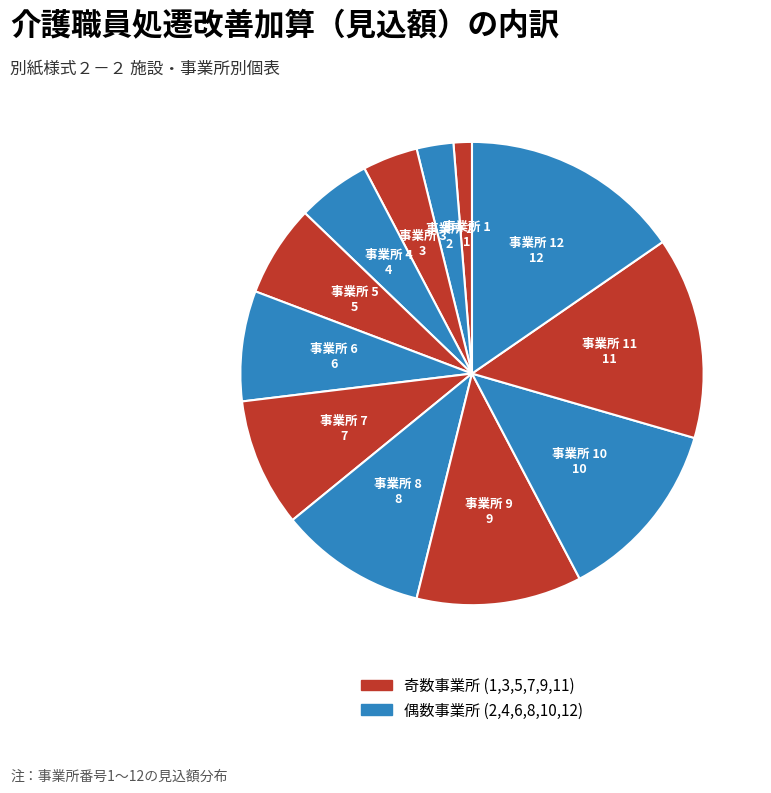

Count the number of slices in the pie.

12